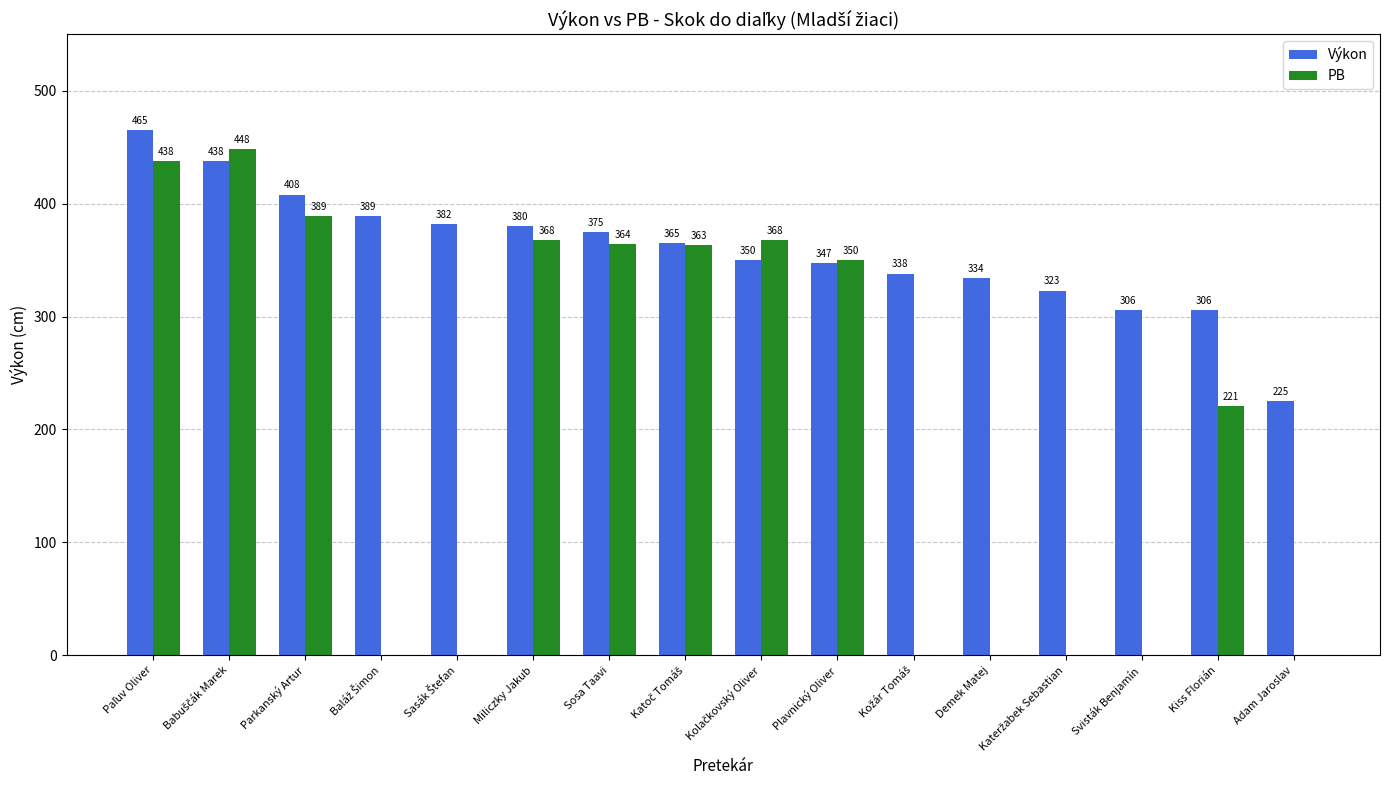

Is the value of Výkon at Kiss Florián greater than the value of PB at Adam Jaroslav?

Yes